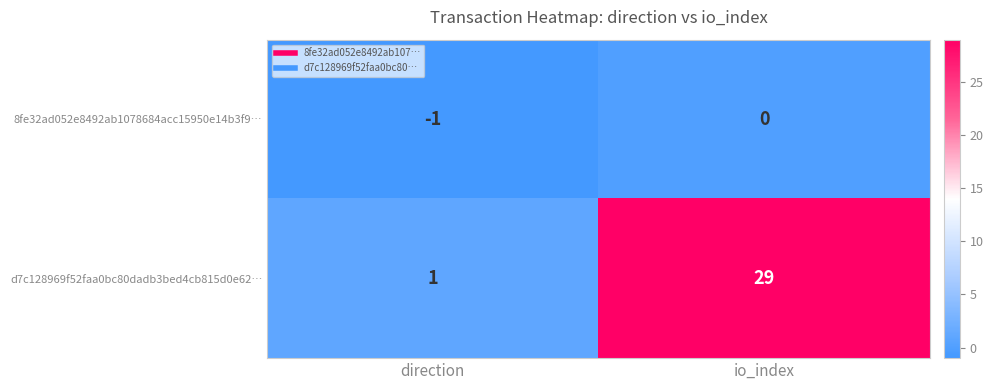

The d7c128969f52faa0bc80dadb3bed4cb815d0e62… series shows 1 at direction. True or false?

True